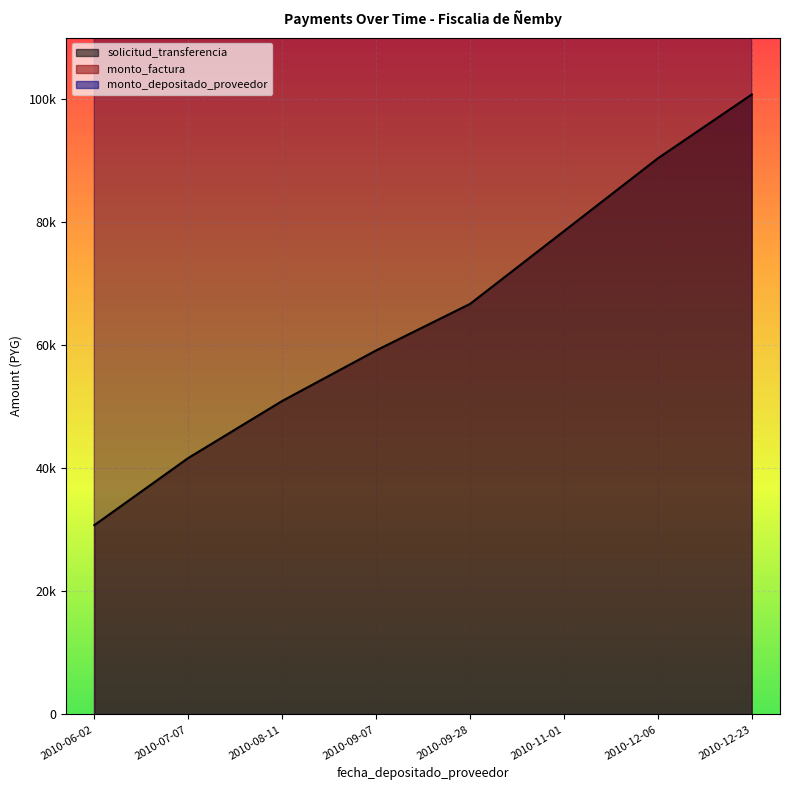

True or false: monto_factura and solicitud_transferencia intersect in this chart.

False